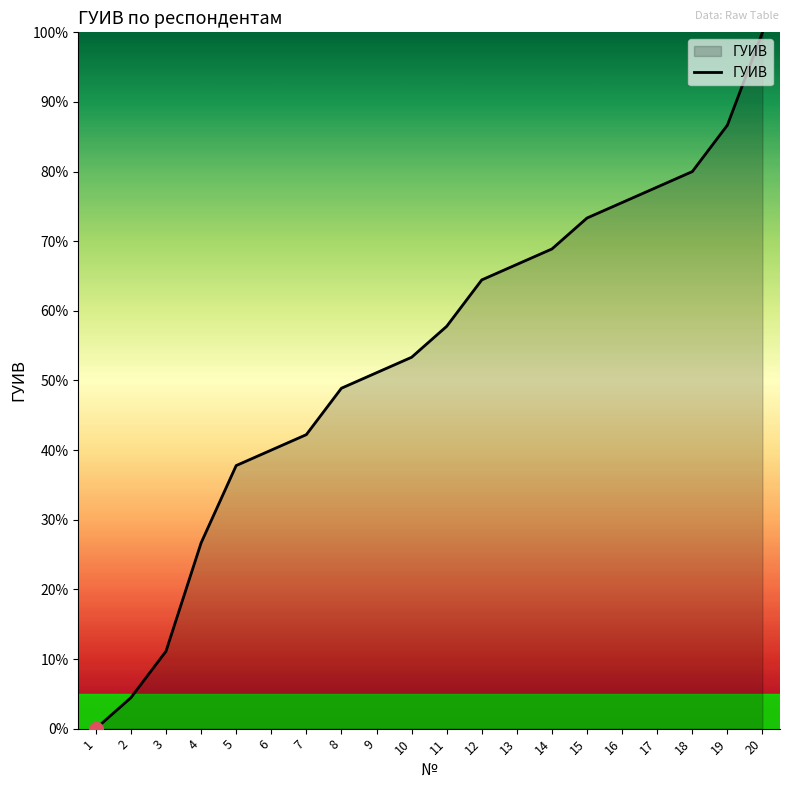

What is the difference between the values at 18 and 4?

53.3